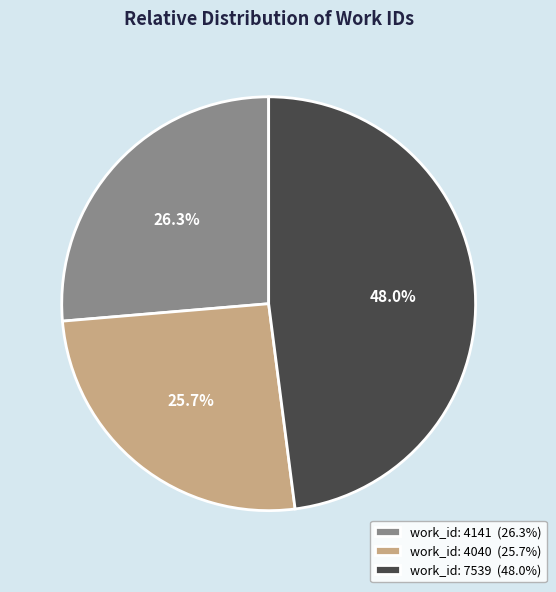

True or false: work_id: 4040 accounts for 26% of the total.

True